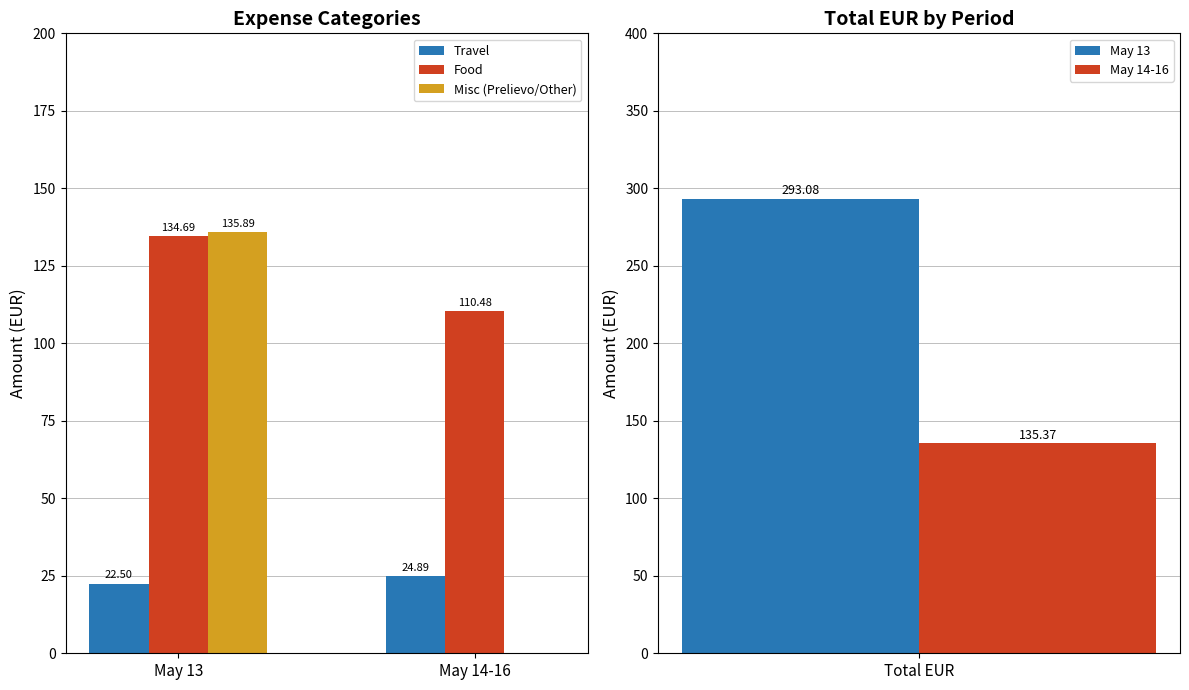

At how many categories does at least one series exceed 55?

2